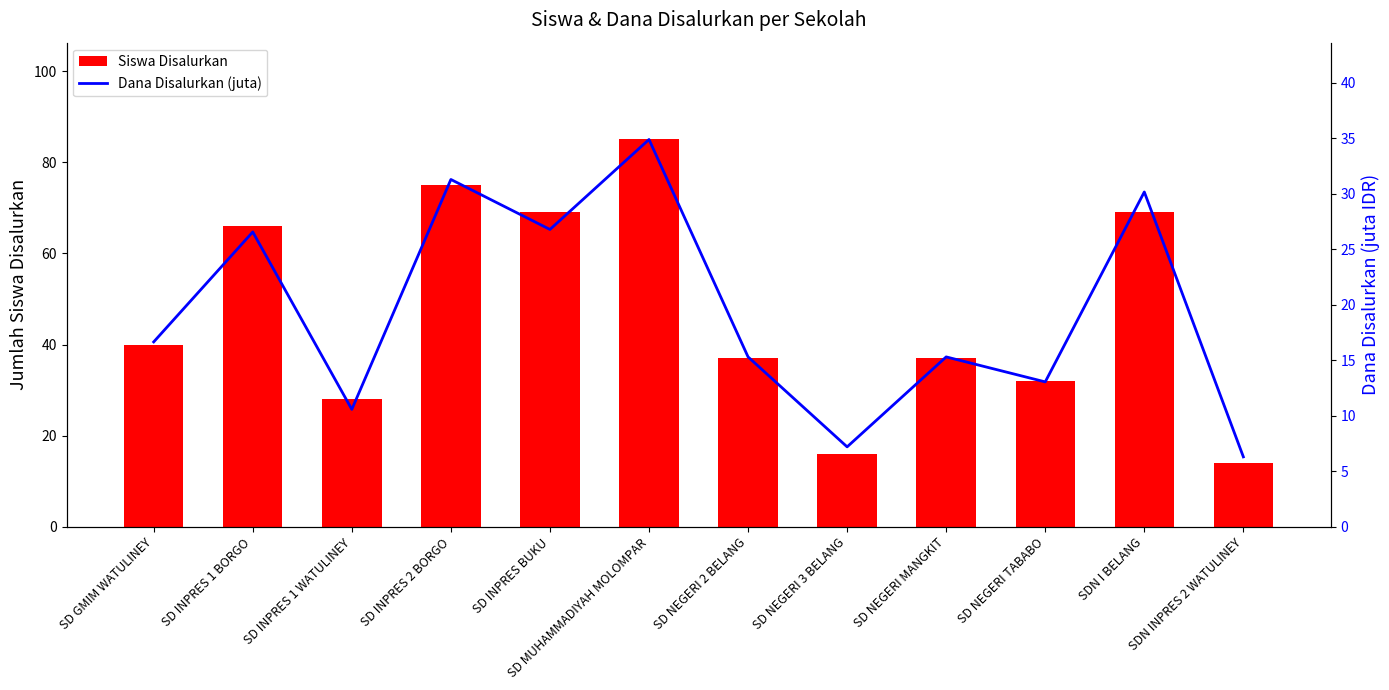

Rank the categories by Siswa Disalurkan value from highest to lowest.

SD MUHAMMADIYAH MOLOMPAR, SD INPRES 2 BORGO, SD INPRES BUKU, SDN I BELANG, SD INPRES 1 BORGO, SD GMIM WATULINEY, SD NEGERI 2 BELANG, SD NEGERI MANGKIT, SD NEGERI TABABO, SD INPRES 1 WATULINEY, SD NEGERI 3 BELANG, SDN INPRES 2 WATULINEY